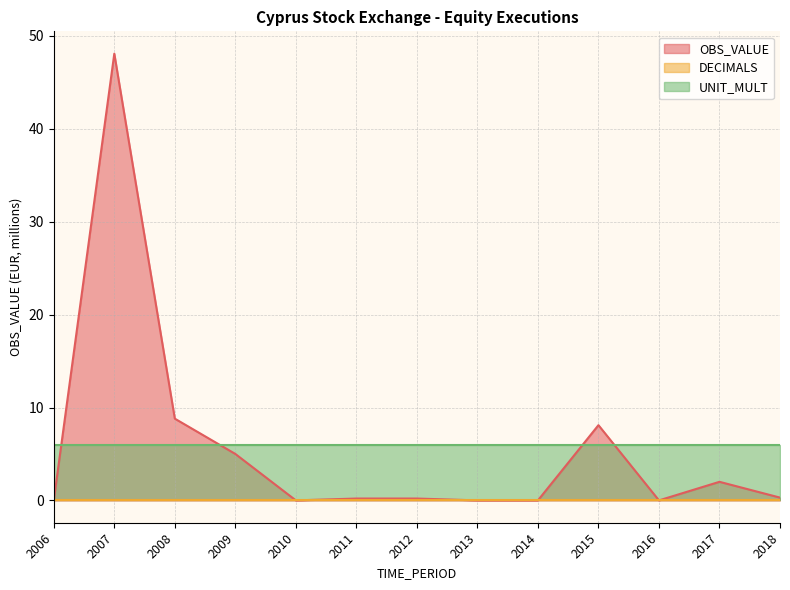

At 2015, list the series in order from smallest to largest.

DECIMALS, UNIT_MULT, OBS_VALUE